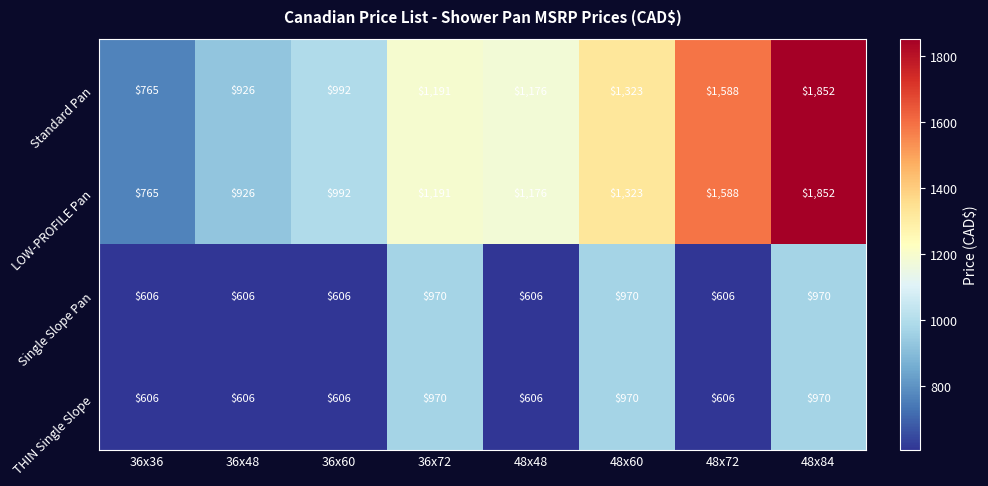

What is the difference between the highest and lowest values at 36x72?

221